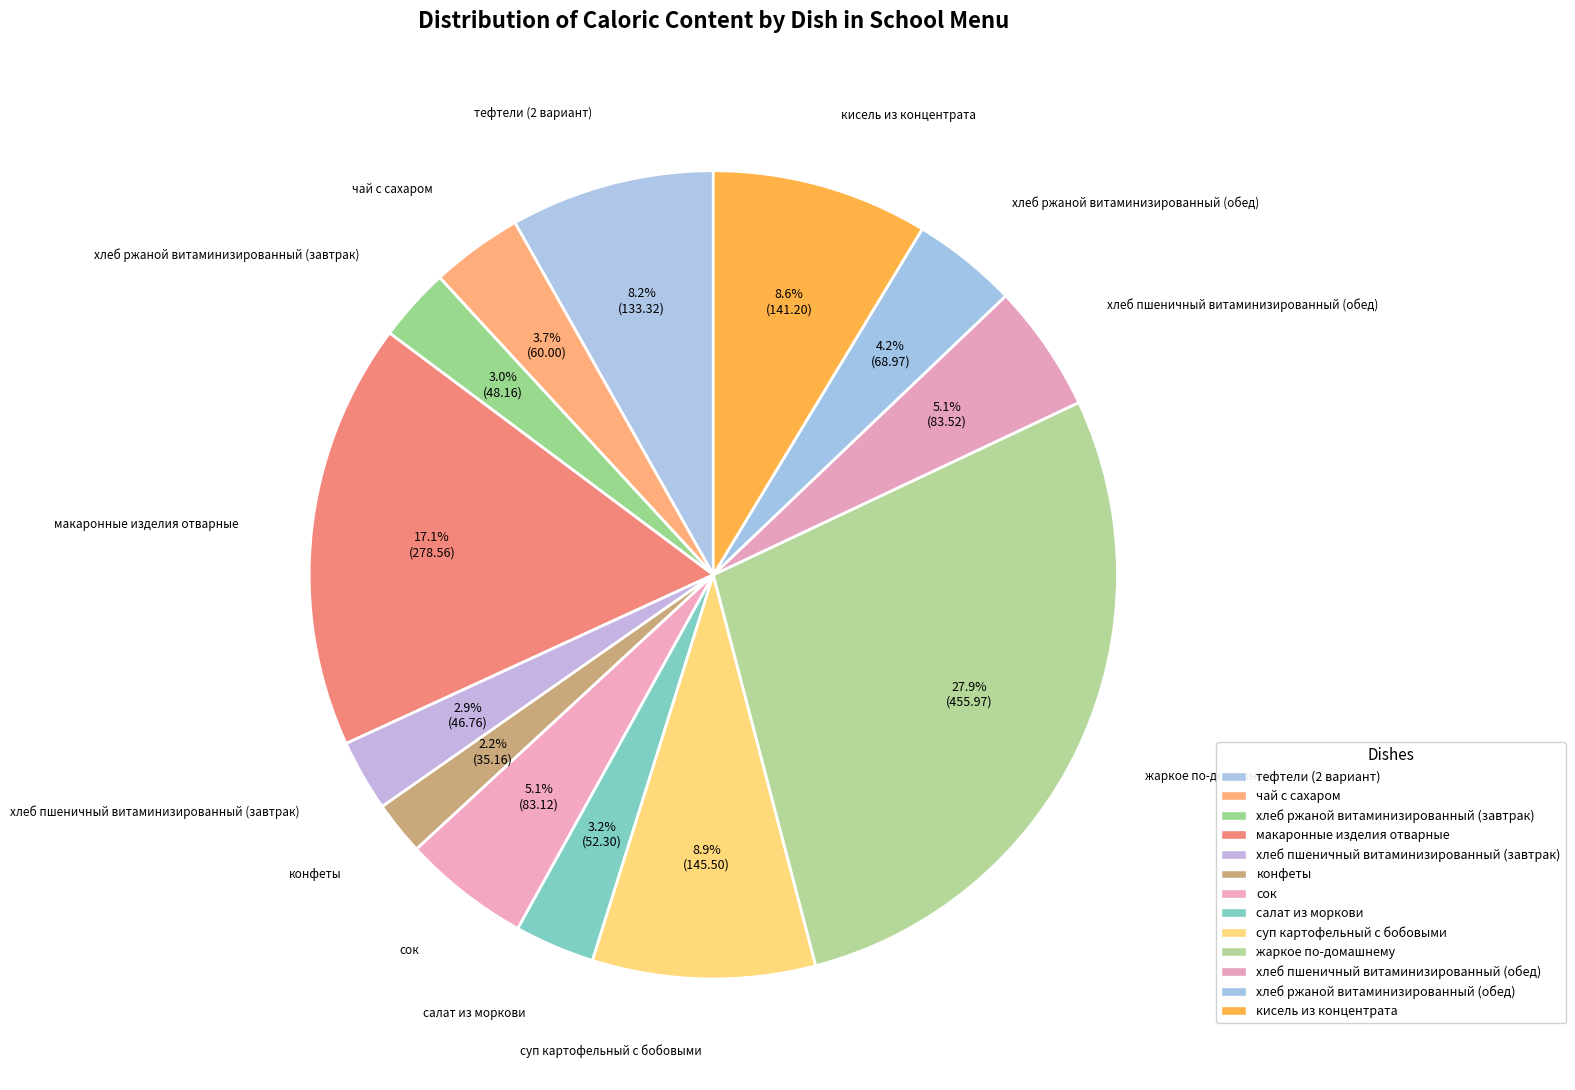

Which slice is the largest?

жаркое по-домашнему